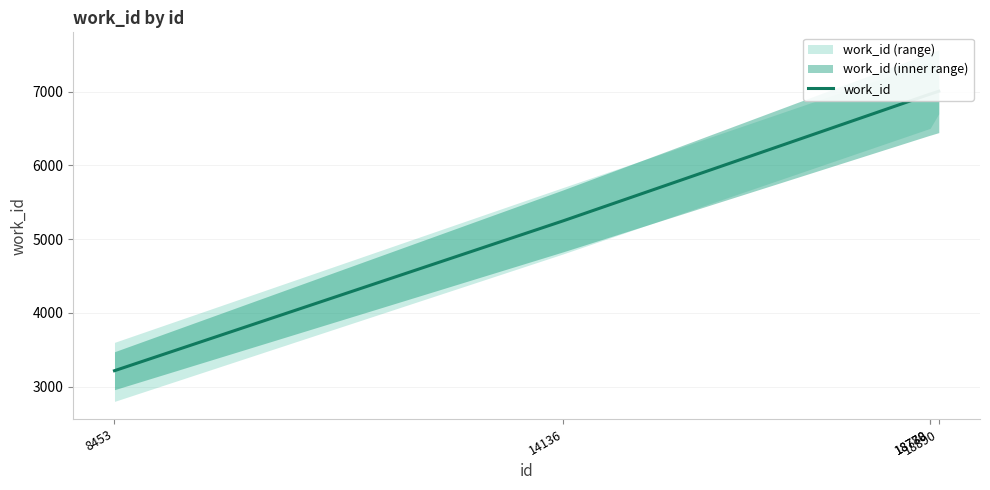

Between 18778 and 18780, which is larger?

18778